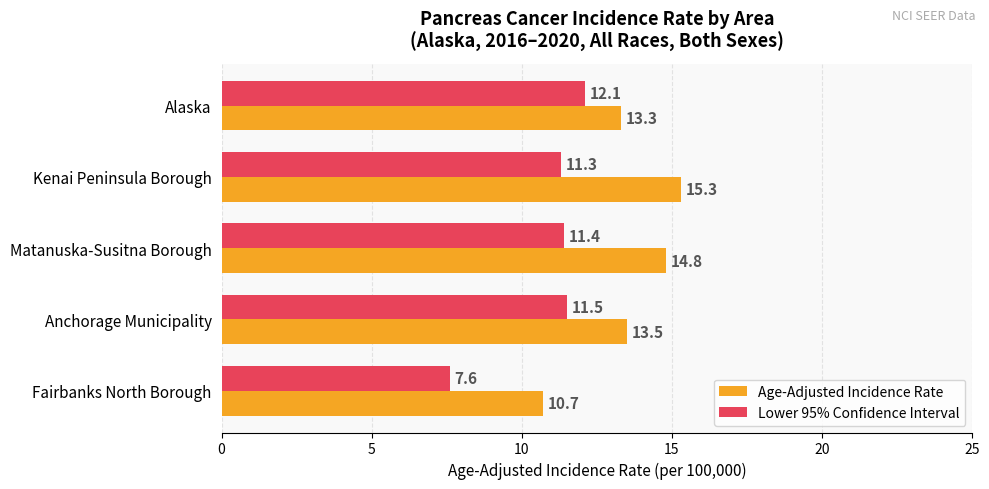

What is the difference between the maximum and minimum values in the Age-Adjusted Incidence Rate series?

4.6